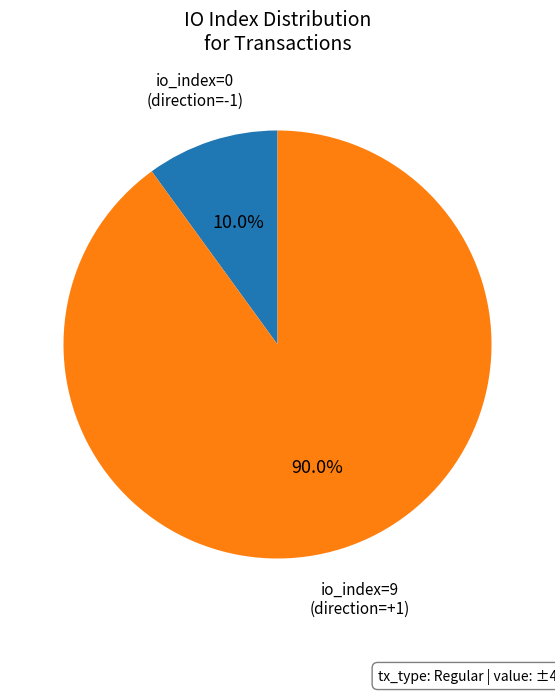

Is there any slice that represents more than half of the pie?

Yes